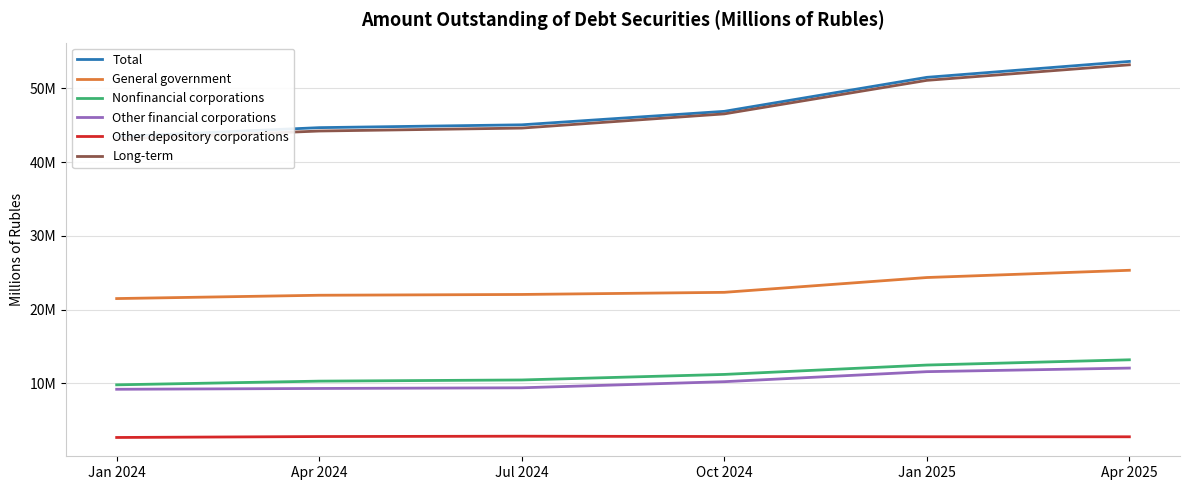

At Jan 2025, list the series in order from smallest to largest.

Other depository corporations, Other financial corporations, Nonfinancial corporations, General government, Long-term, Total